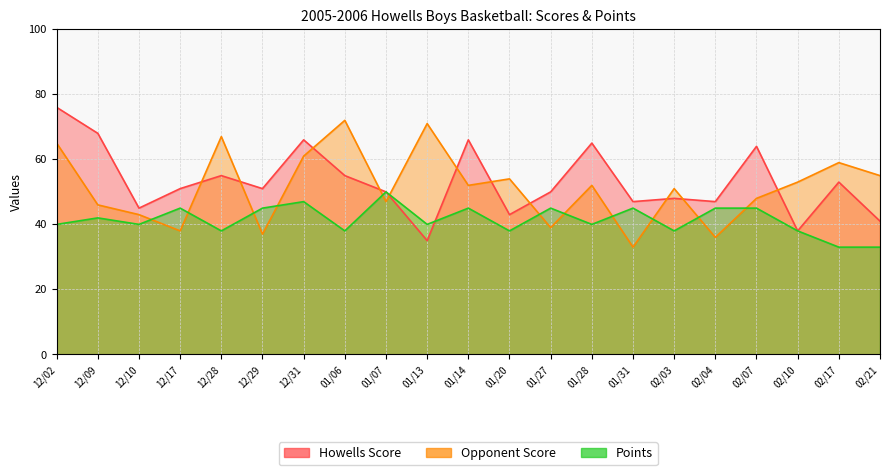

Between 02/04 and 12/10, which is larger?

02/04